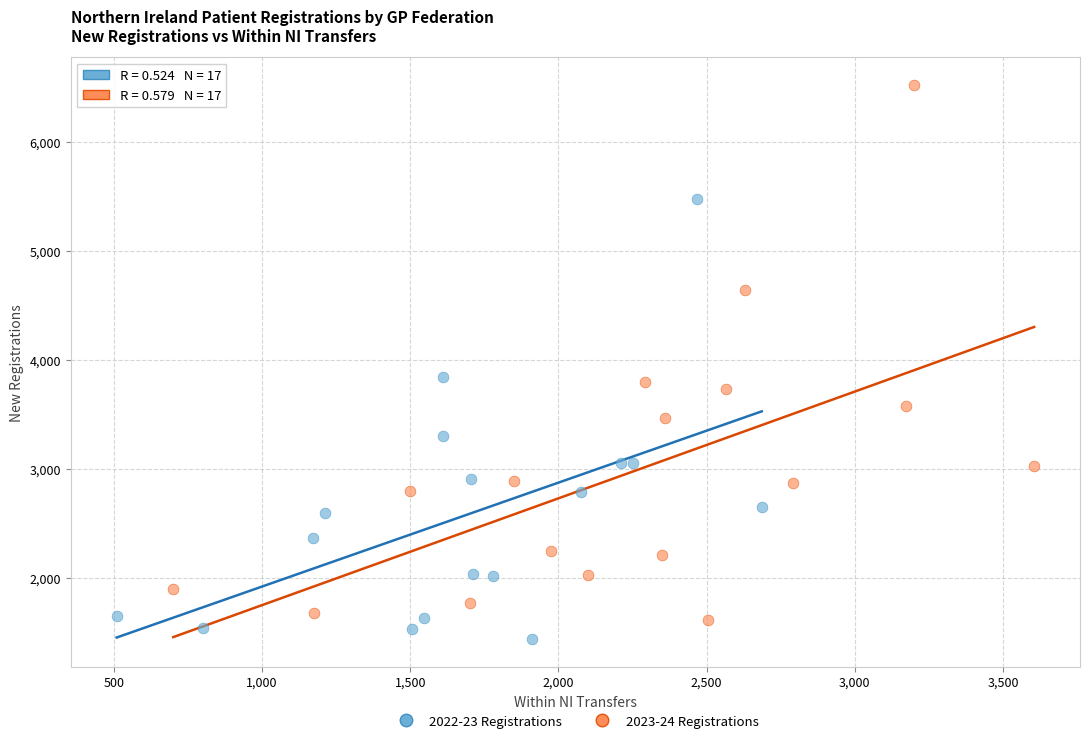

Which series has the largest Y range (max minus min)?

2023-24 Registrations